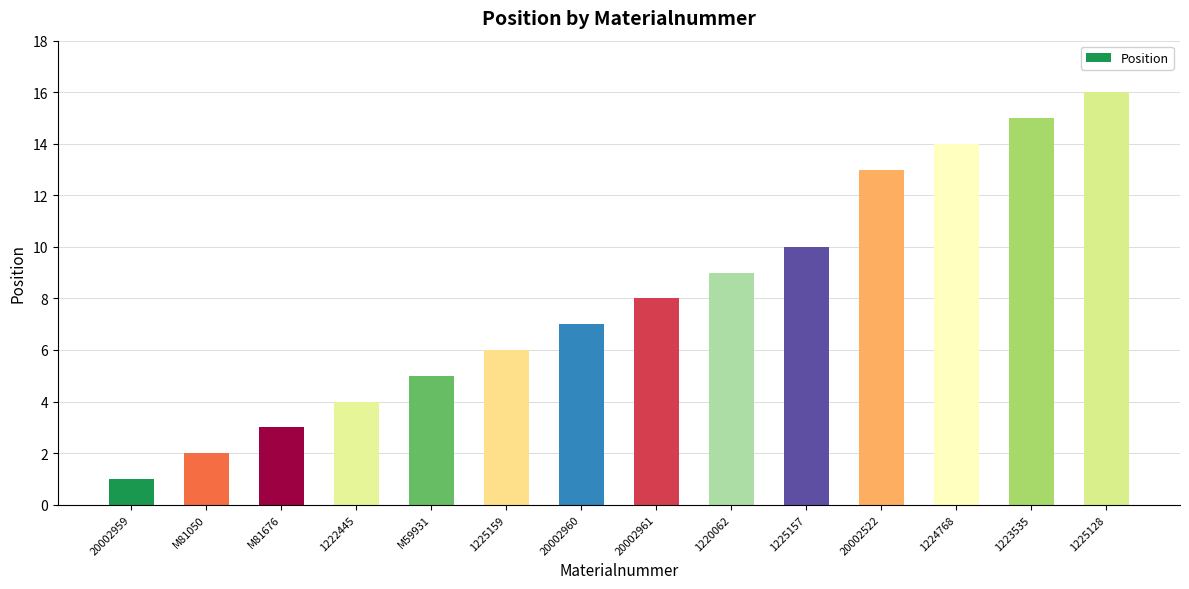

Approximately how many times larger is the value at 1225157 compared to 20002960?

1.4